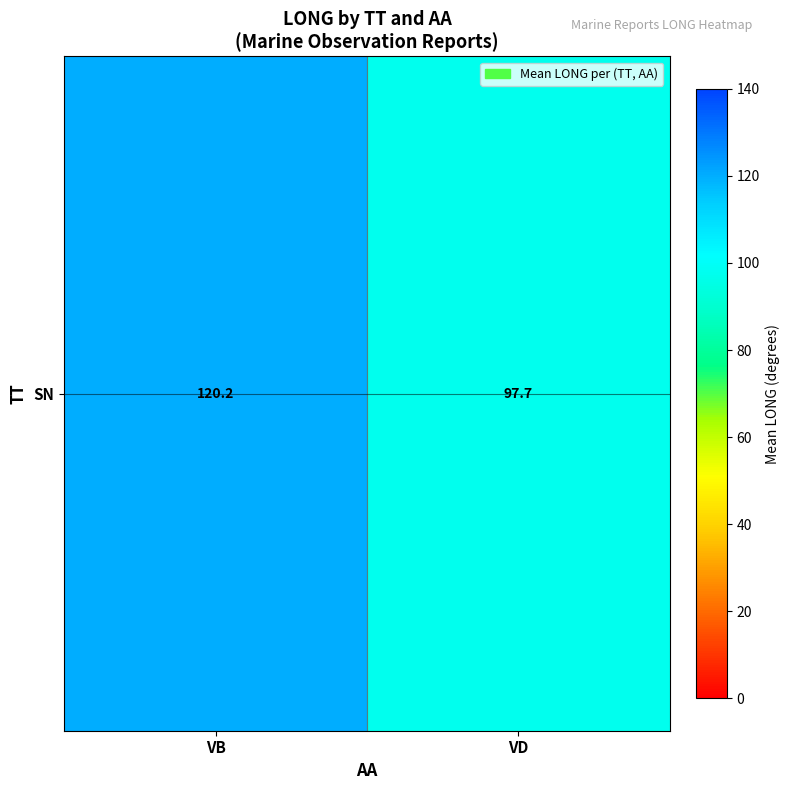

List the labels in order of value, largest first.

VB, VD